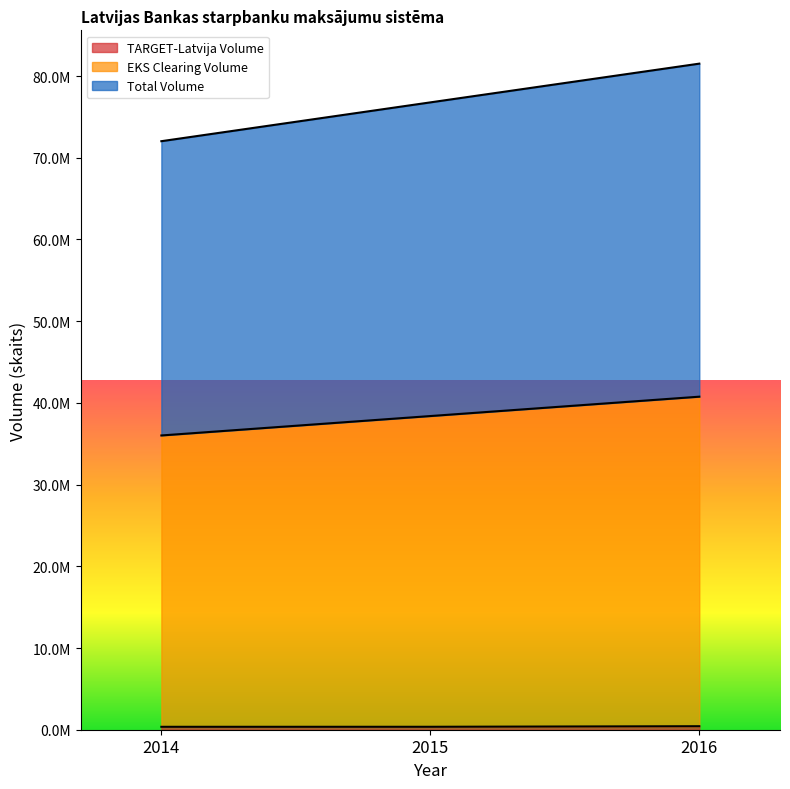

Reading left to right, what are all the values shown in this chart?

TARGET-Latvija Volume: 2014=356296	2015=359089	2016=429238
EKS Clearing Volume: 2014=36014593	2015=38389776	2016=40760763
Total Volume: 2014=72029186	2015=76779552	2016=81521526